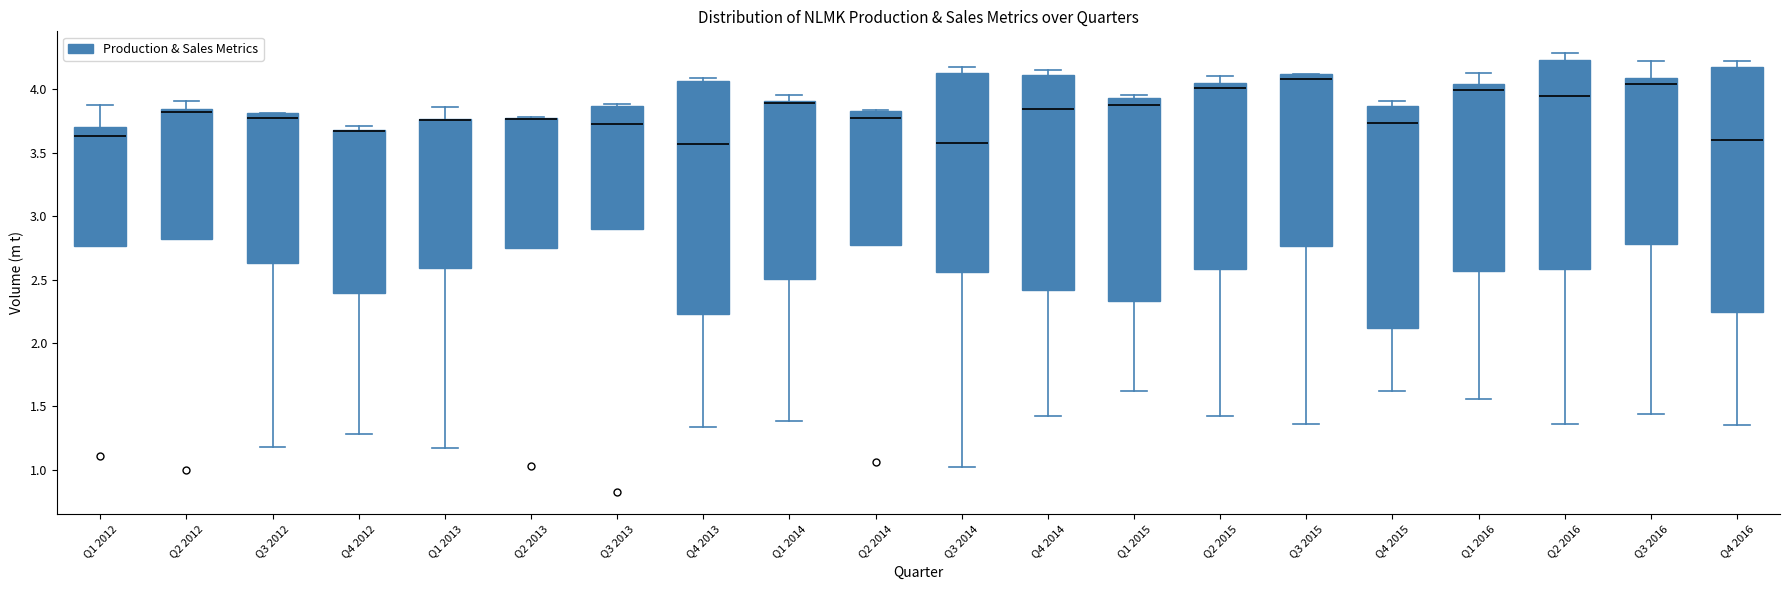

Comparing the boxes themselves (not the whiskers), which one is the tallest?

Q4 2016